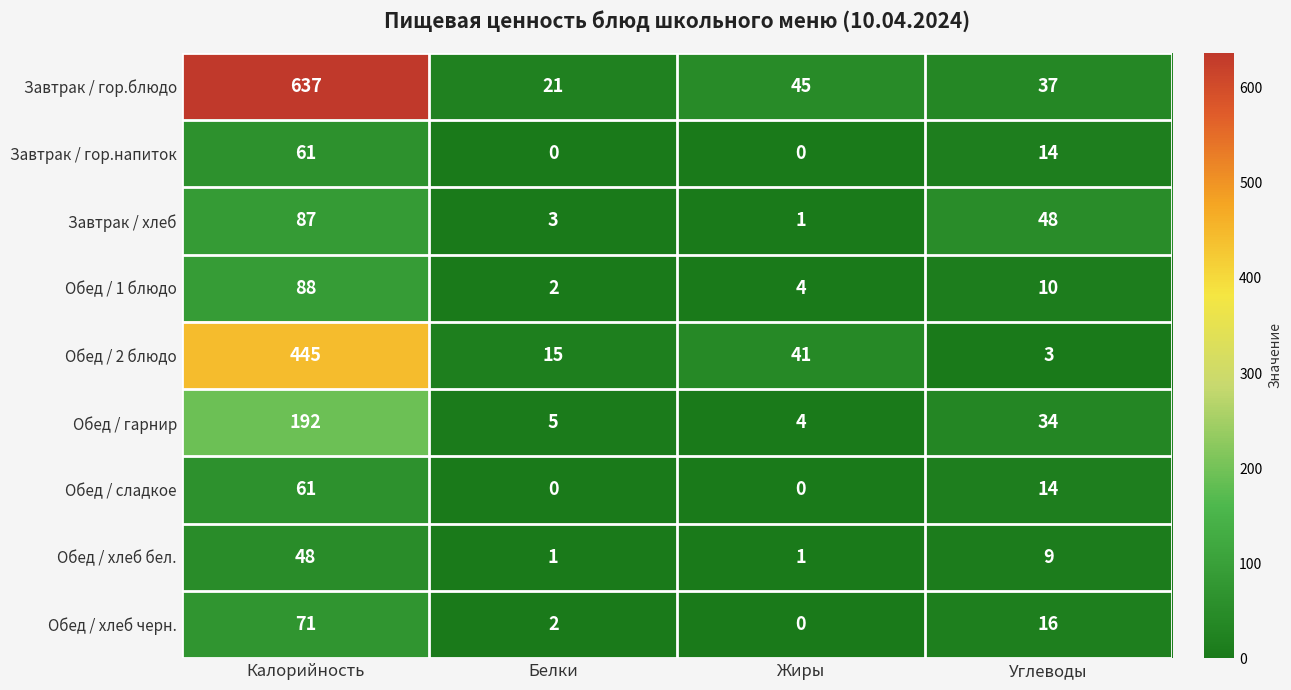

How many Завтрак / гор.напиток values are between 0 and 61?

4